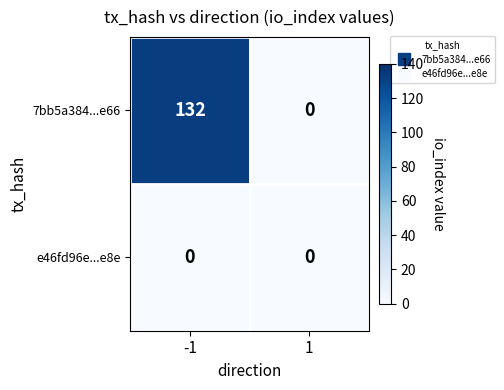

Between -1 and 1, which series saw the biggest shift?

7bb5a384...e66